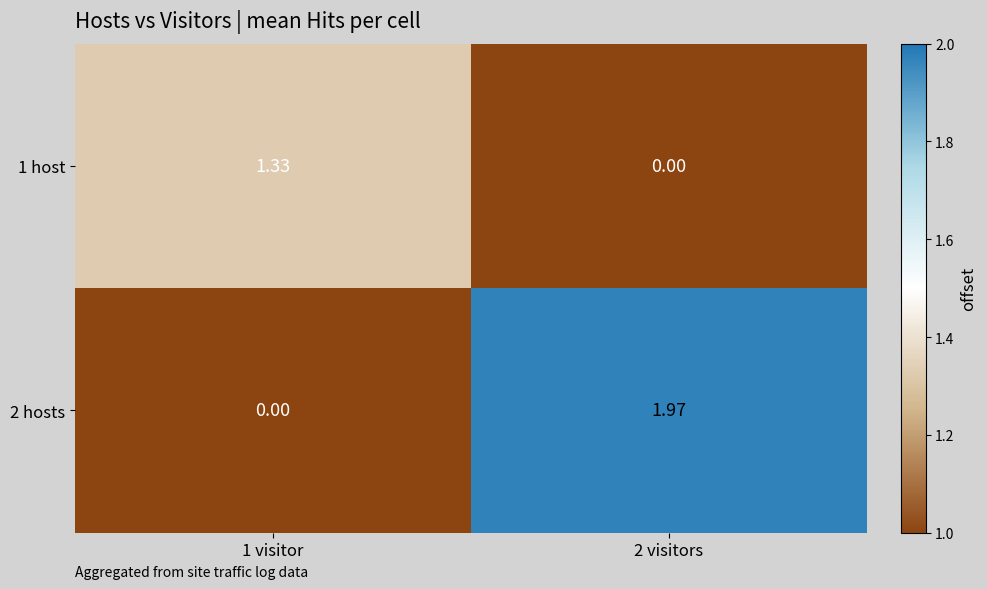

Is the value of 2 hosts at 2 visitors greater than the value of 1 host at 2 visitors?

Yes